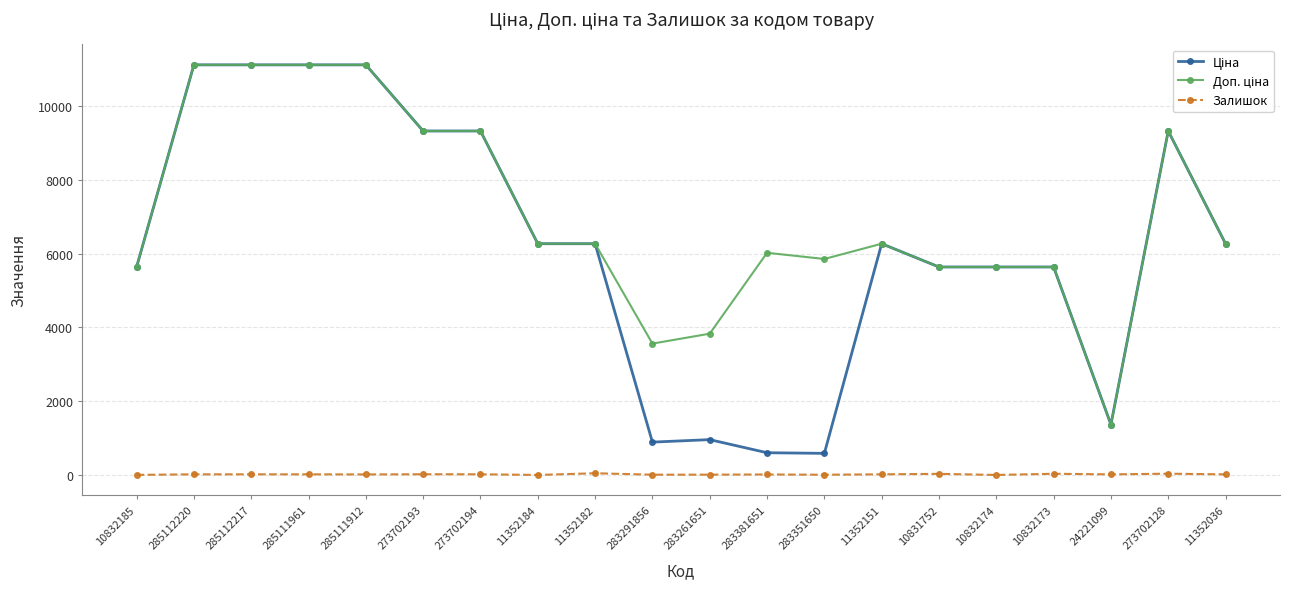

At how many categories does at least one series exceed 8579?

7